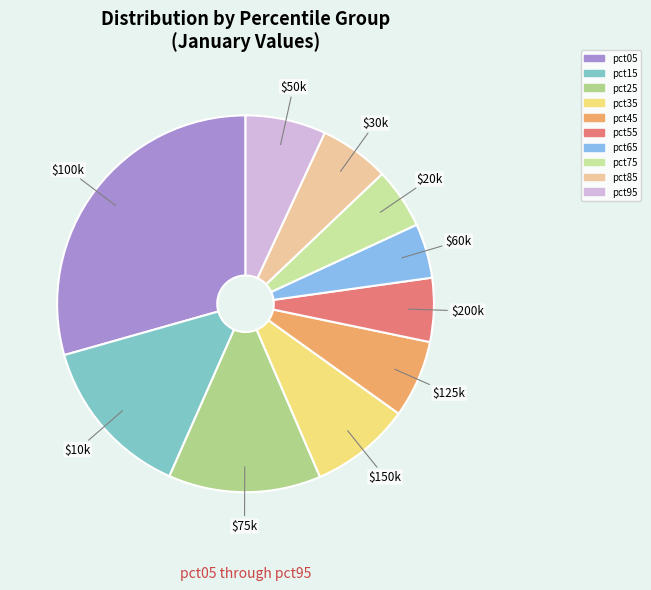

Between pct15 and pct65, which is larger?

pct15